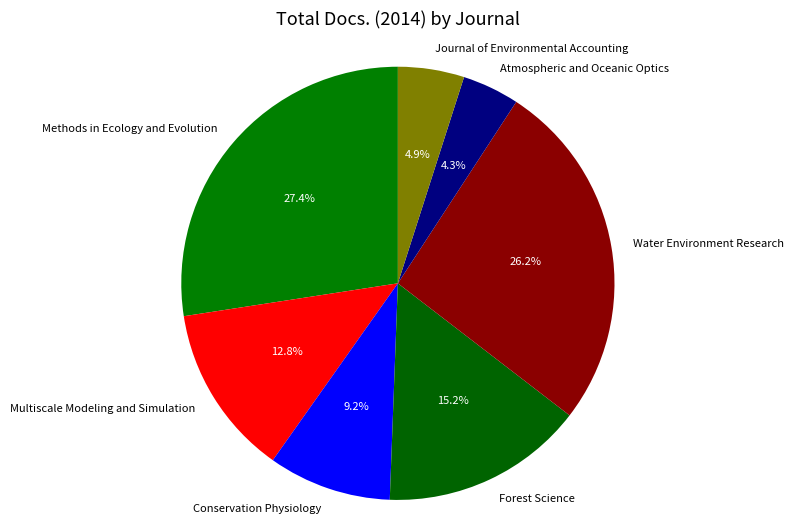

Rank the categories by value from highest to lowest.

Methods in Ecology and Evolution, Water Environment Research, Forest Science, Multiscale Modeling and Simulation, Conservation Physiology, Journal of Environmental Accounting, Atmospheric and Oceanic Optics